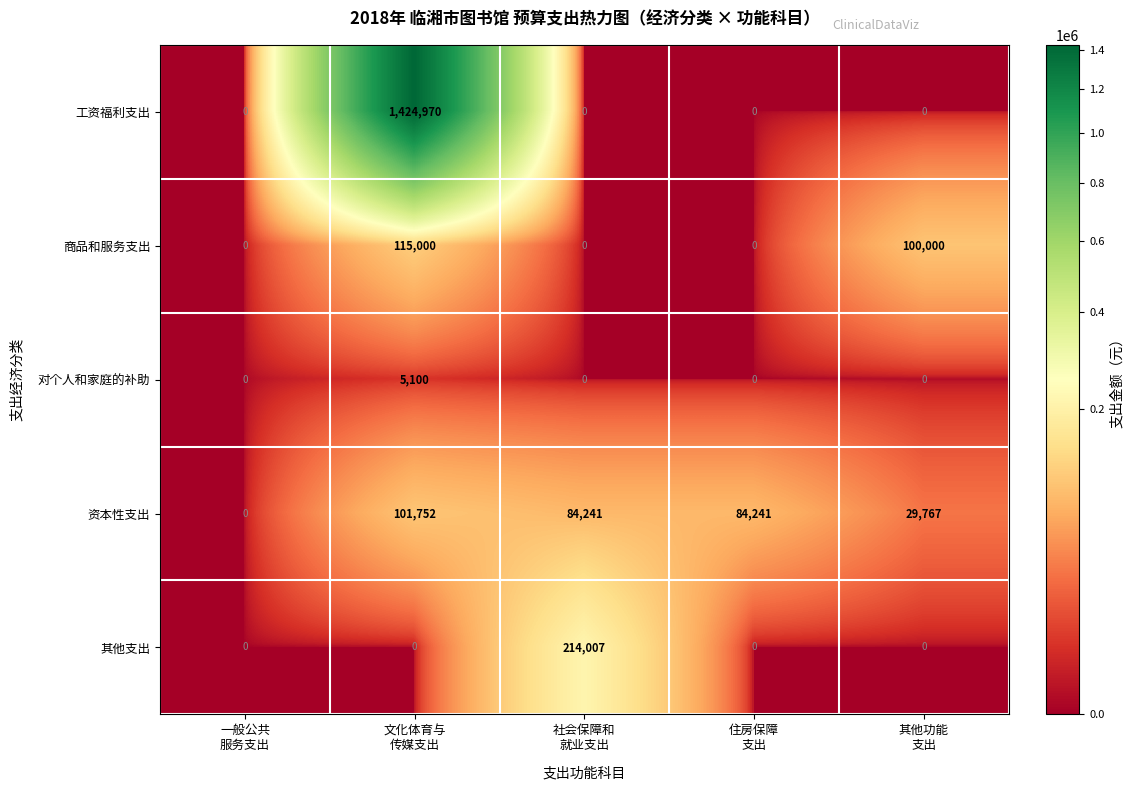

Which series has the largest total across all categories?

工资福利支出